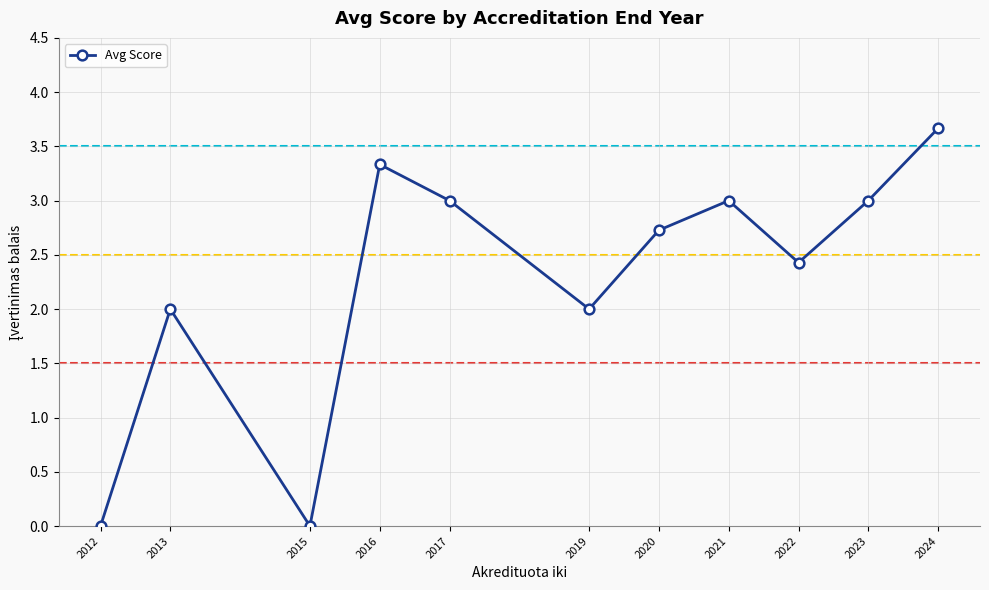

The chart shows a value of 2.0 at 2013. True or false?

True